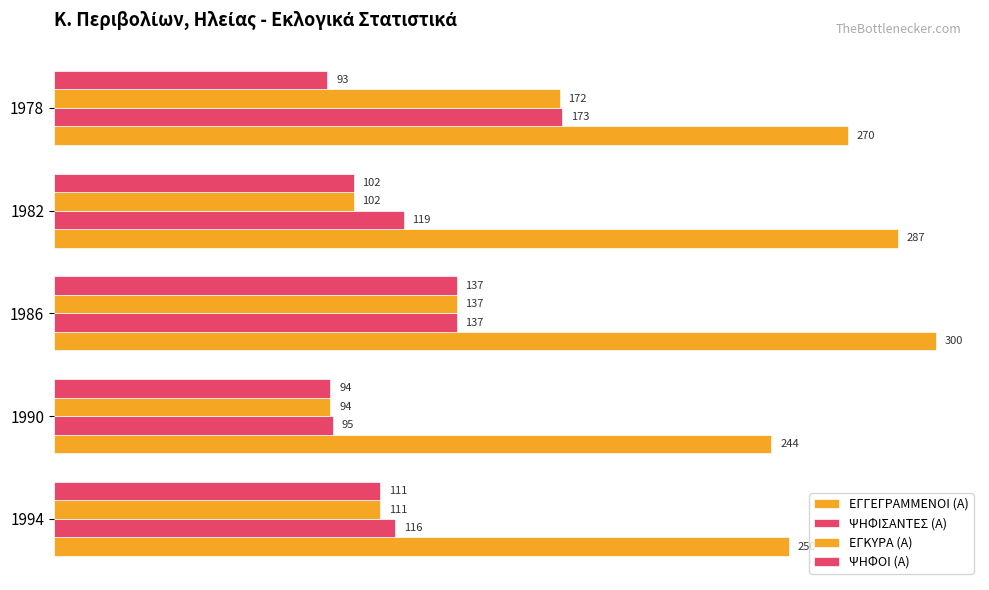

What is the sum of all ΕΓΚΥΡΑ (Α) values?

616